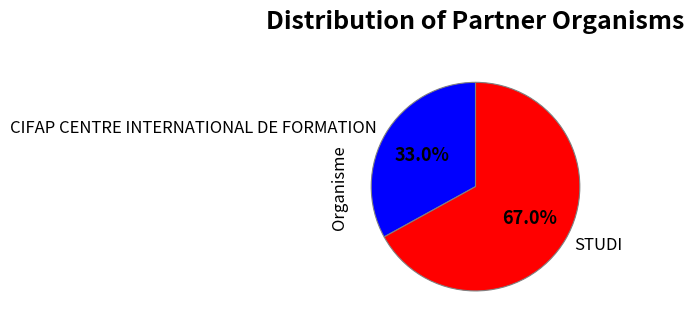

Does any single category account for the majority?

Yes